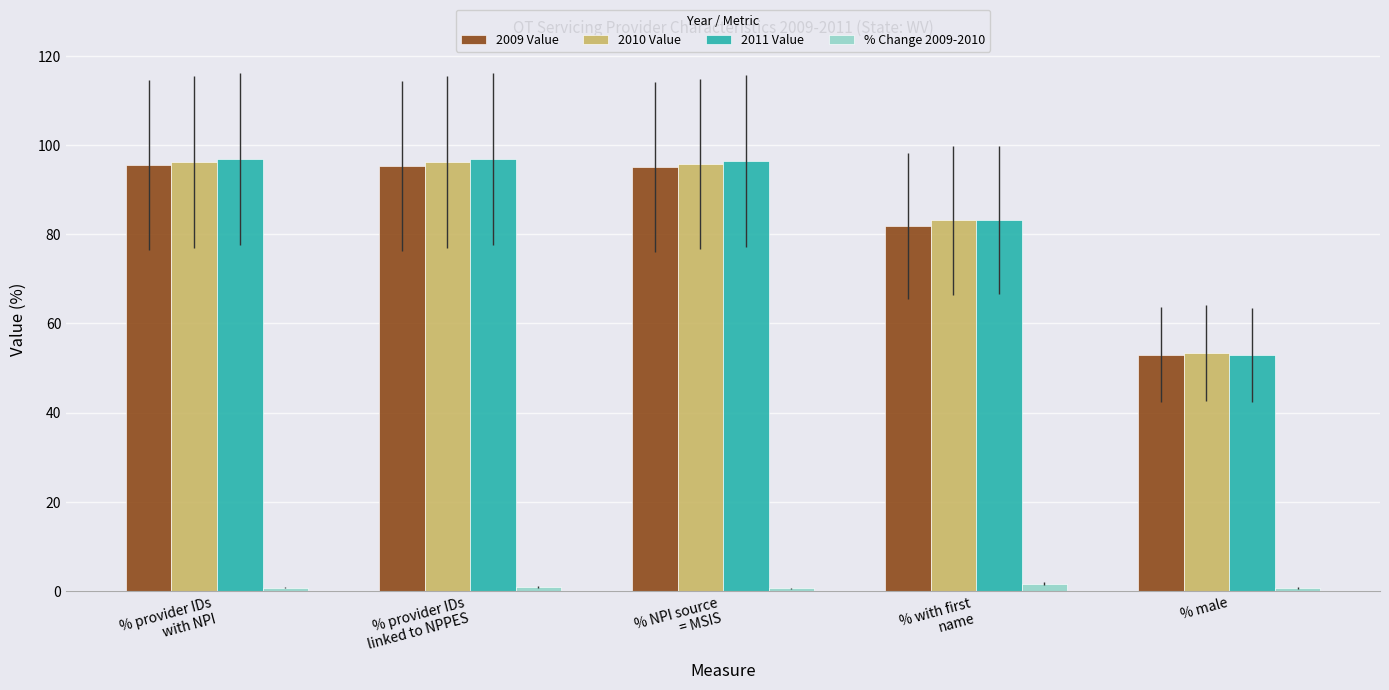

True or false: 2011 Value has a value of 33.7 at % male.

False